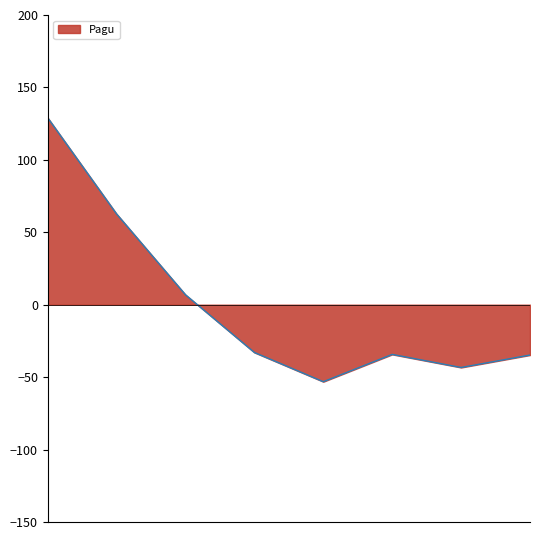

How many positive values are there?

3